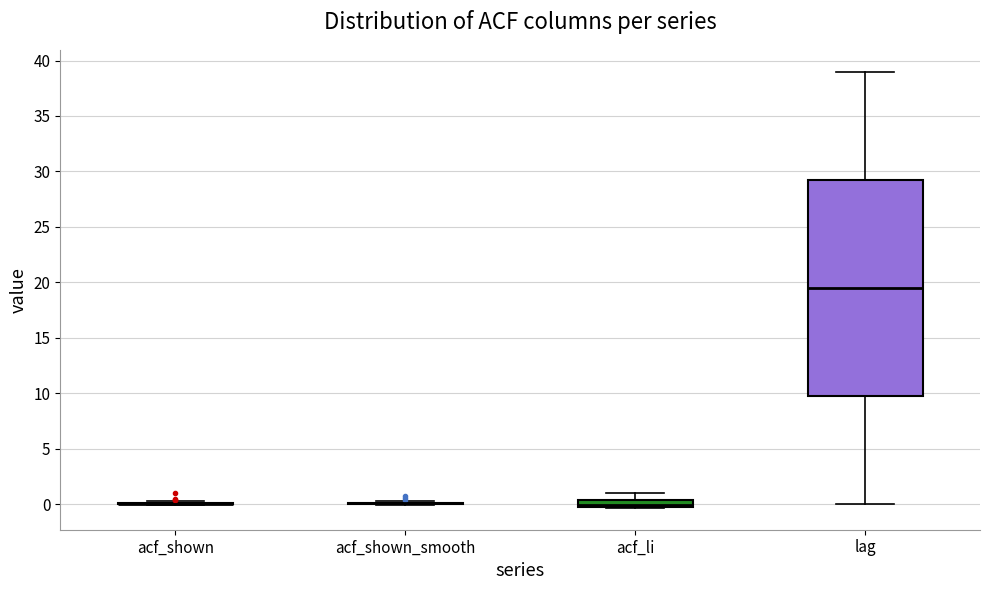

Which box is the tallest, from its lower edge to its upper edge?

lag